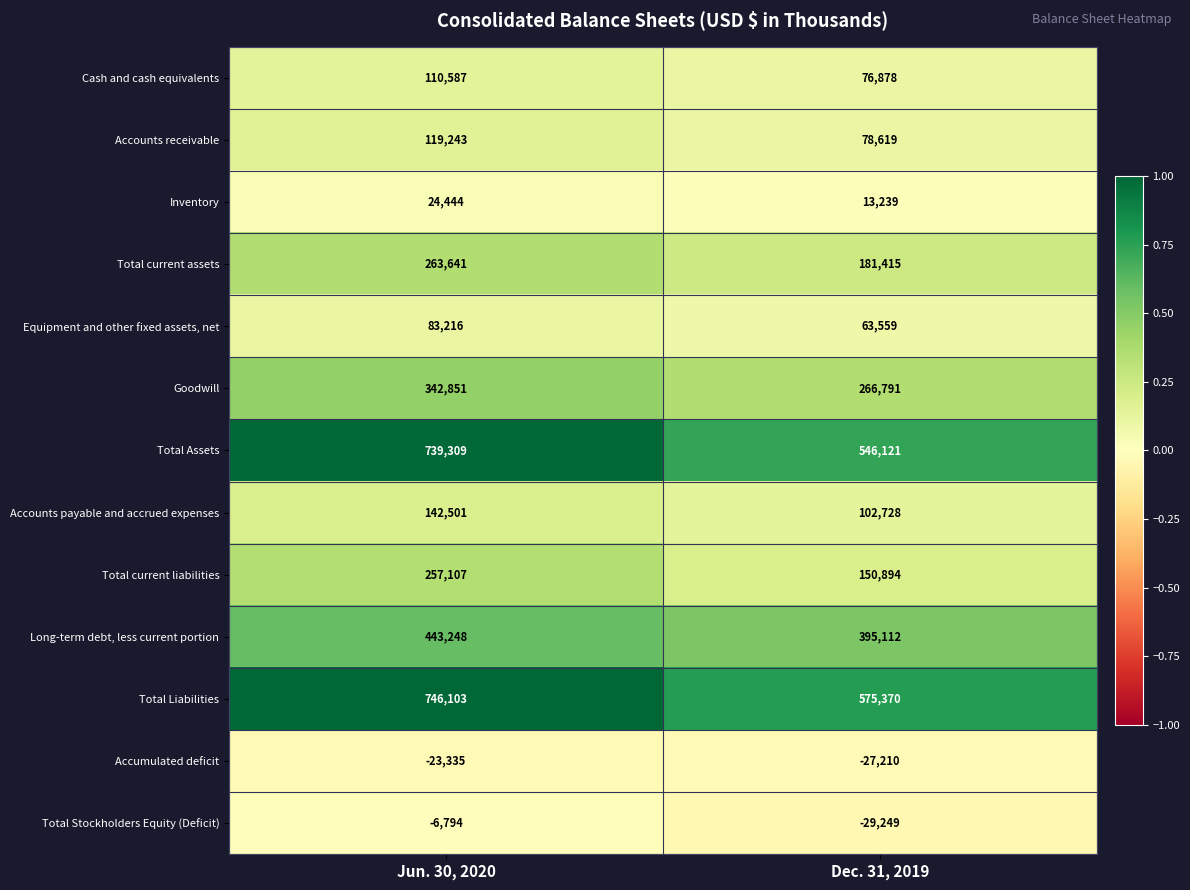

Which series has the widest spread of values?

Total Assets